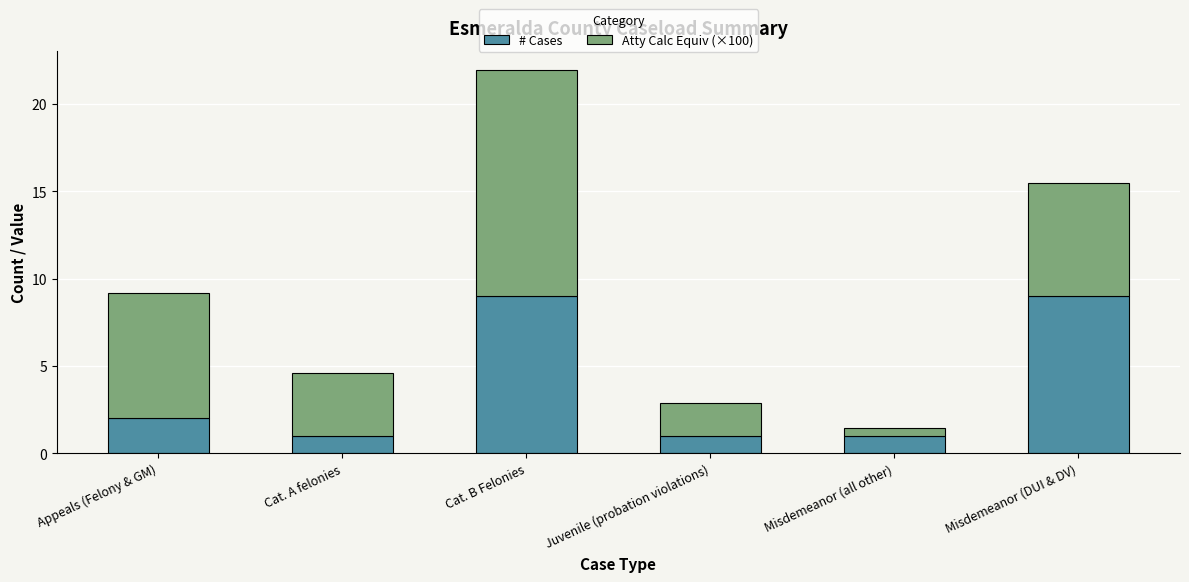

What is the lowest value of the # Cases series?

1.0